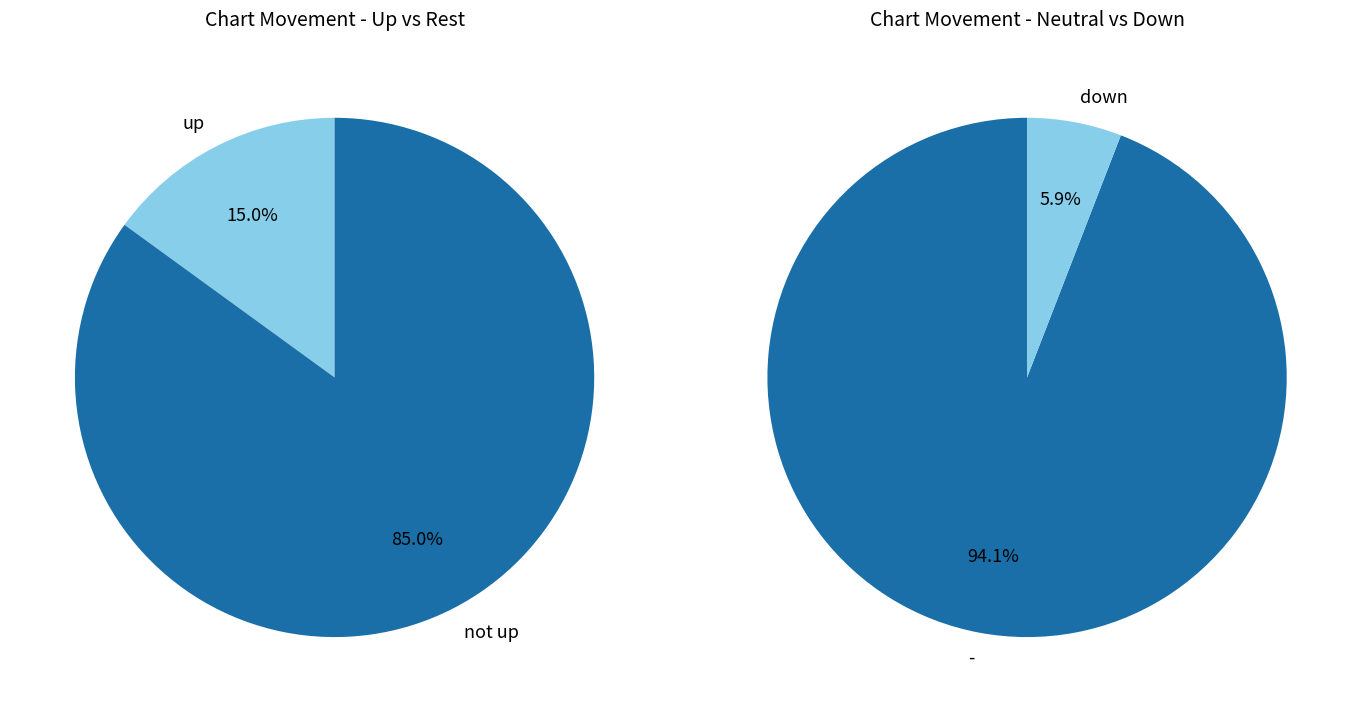

True or false: up accounts for 9% of the total.

False